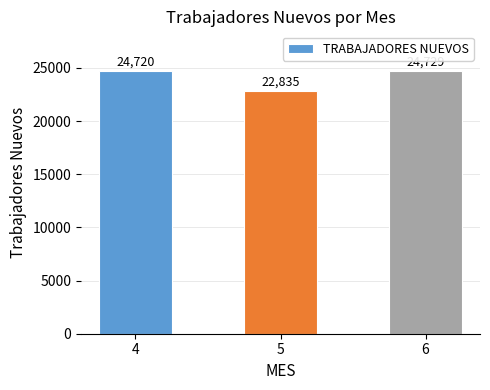

What is the value of the 2nd bar from the left?

22835